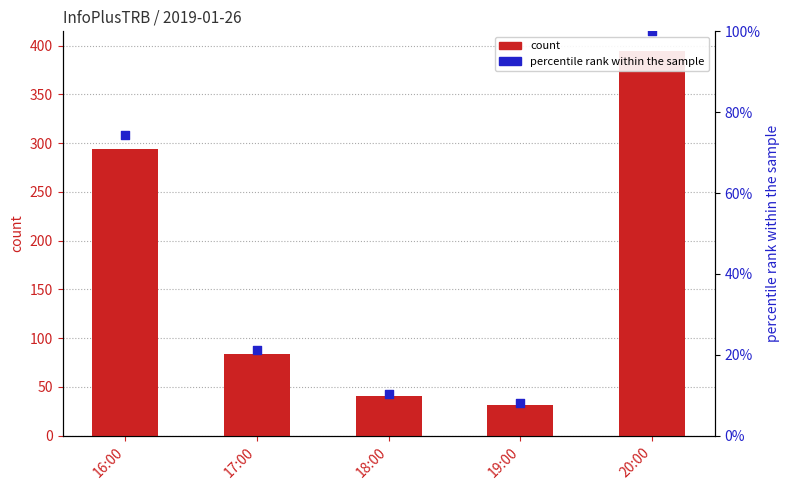

Which series has the largest total across all categories?

count